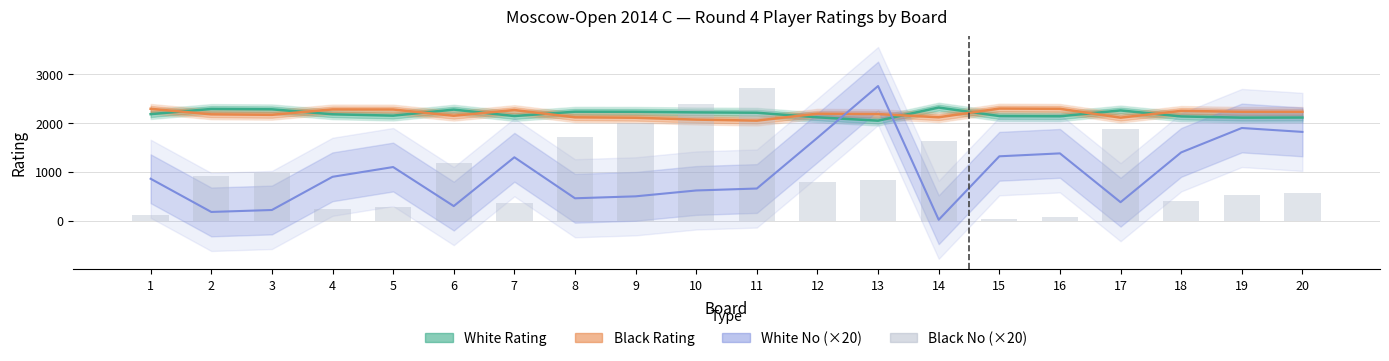

List the labels in order of Black No (×20) value, largest first.

11, 10, 9, 17, 8, 14, 6, 3, 2, 13, 12, 20, 19, 18, 7, 5, 4, 1, 16, 15